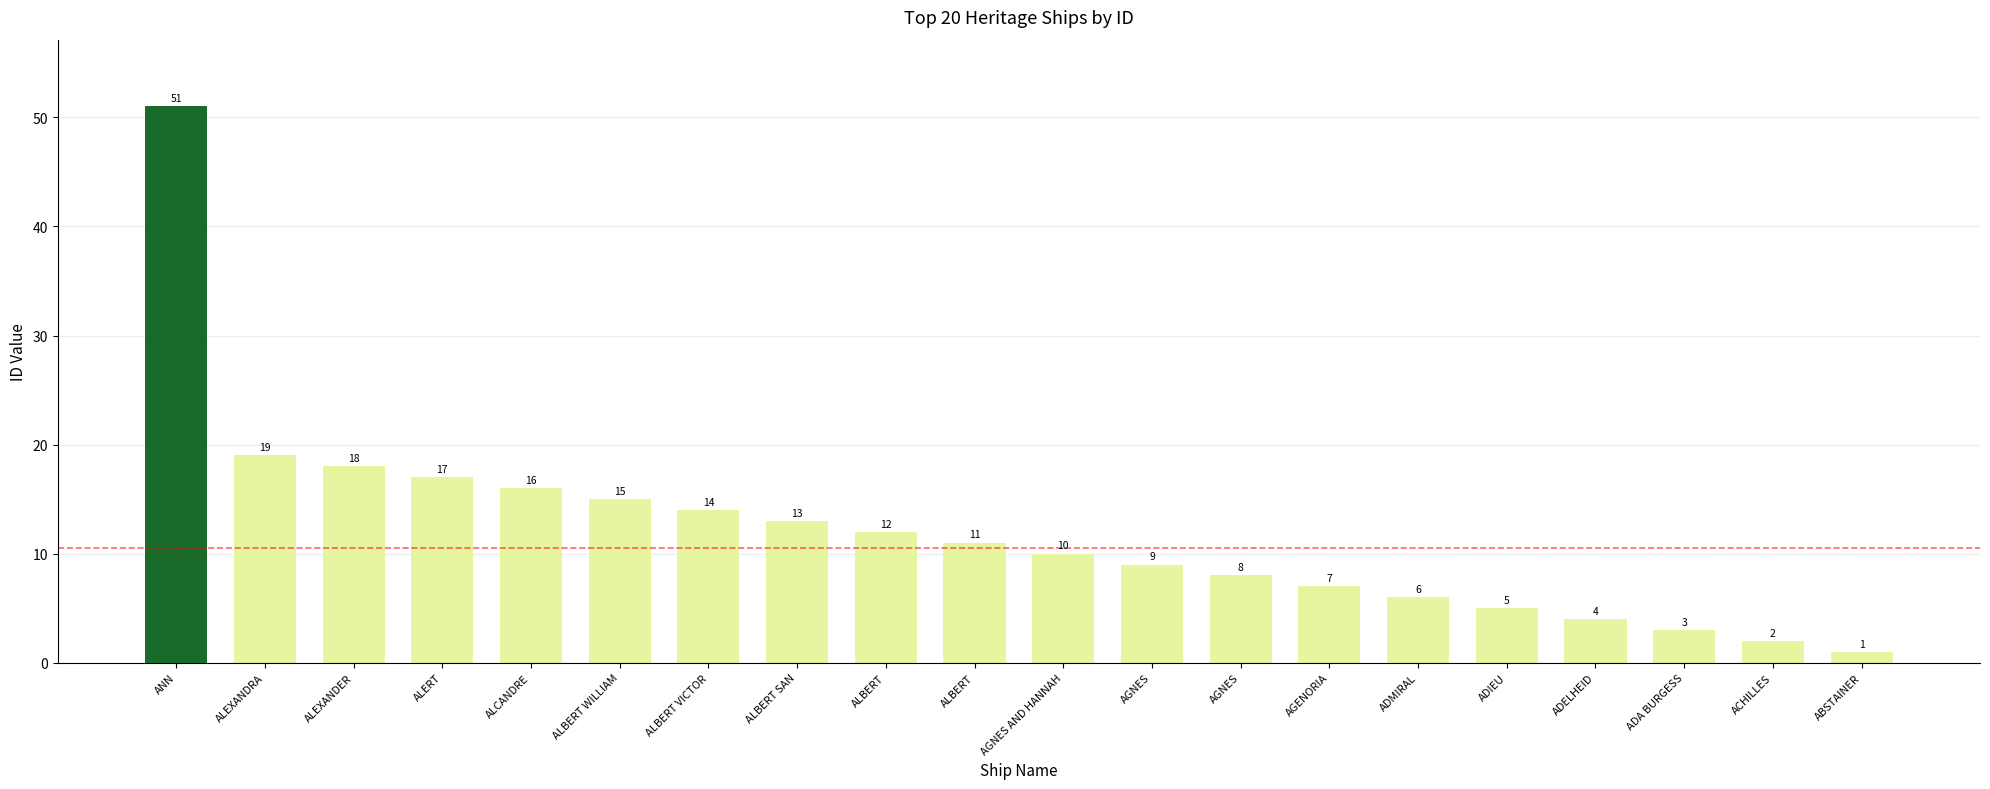

List the labels in order of value, largest first.

ANN, ALEXANDRA, ALEXANDER, ALERT, ALCANDRE, ALBERT WILLIAM, ALBERT VICTOR, ALBERT SAN, ALBERT, ALBERT, AGNES AND HANNAH, AGNES, AGNES, AGENORIA, ADMIRAL, ADIEU, ADELHEID, ADA BURGESS, ACHILLES, ABSTAINER